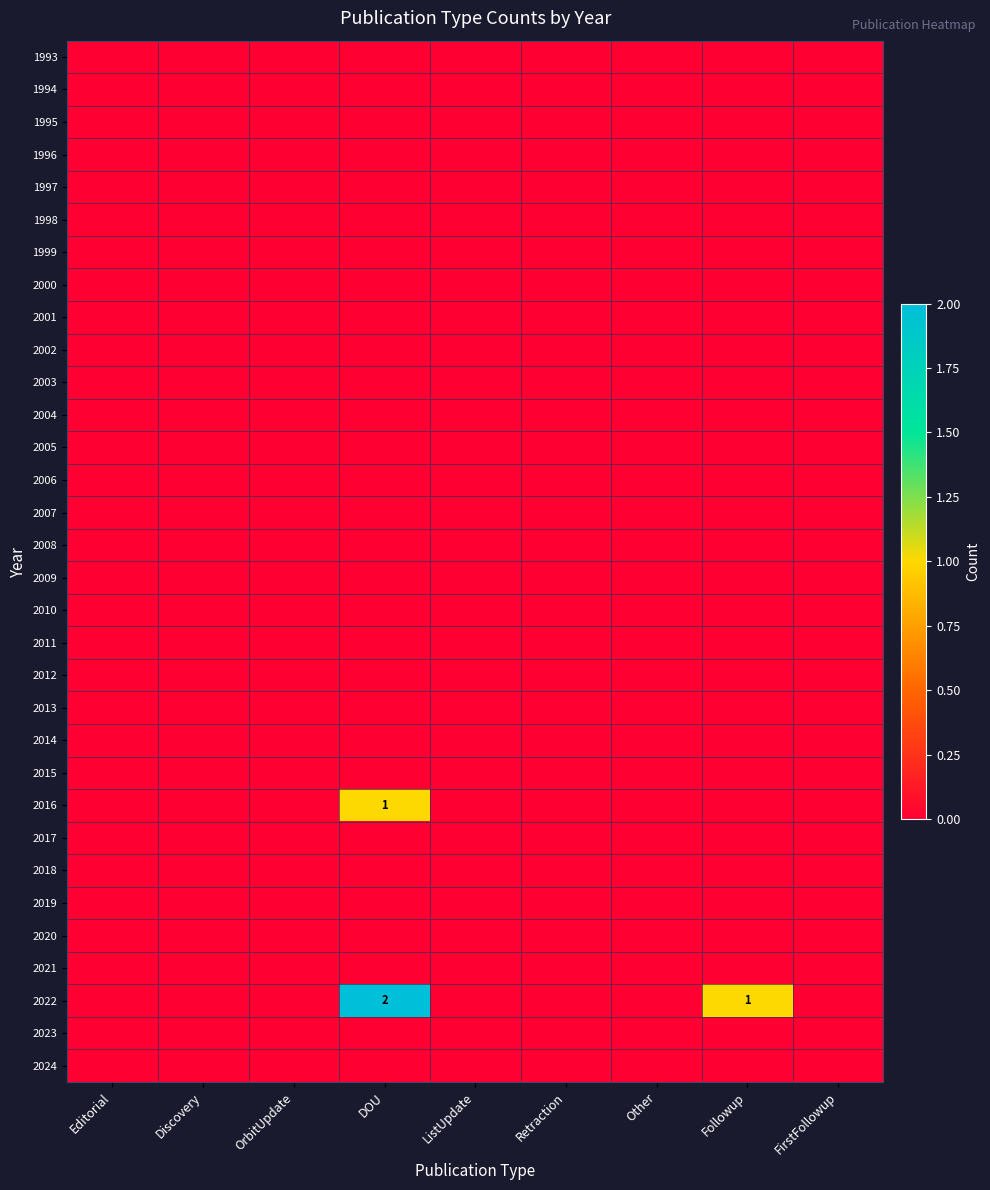

At how many categories does at least one series exceed 0?

2